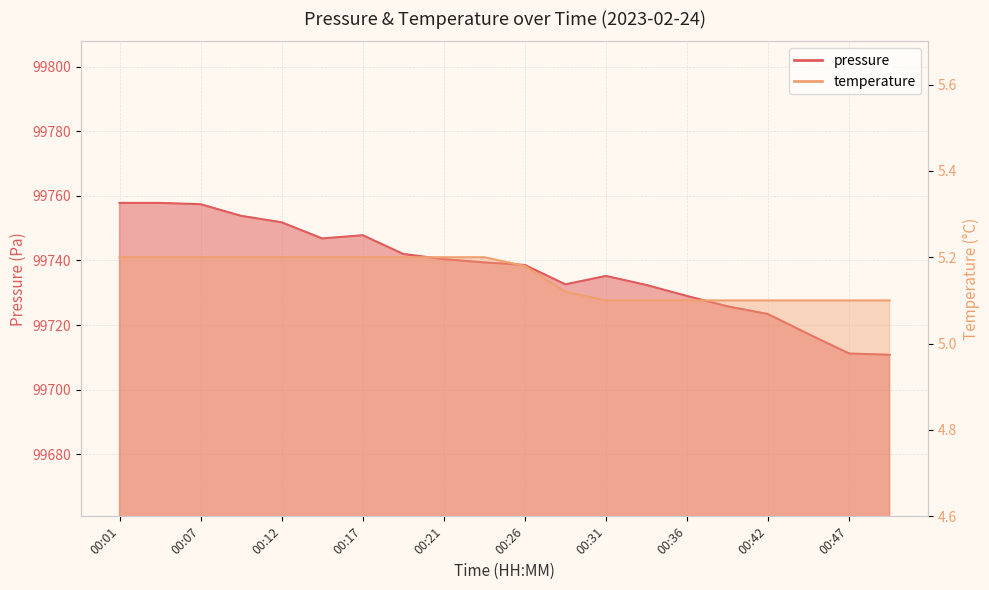

Which series has the widest spread of values?

pressure